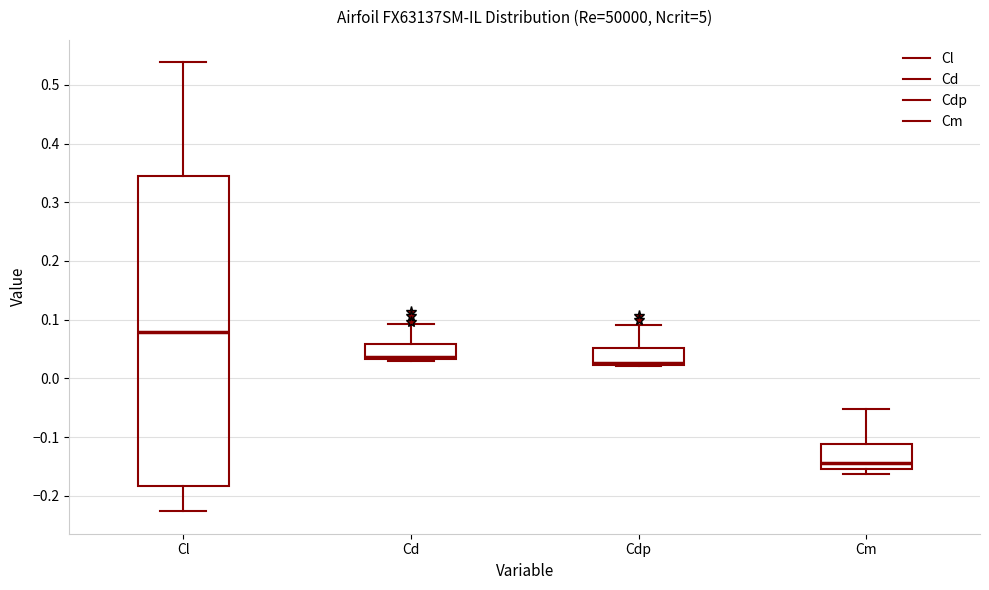

Comparing the boxes themselves (not the whiskers), which one is the tallest?

Cl